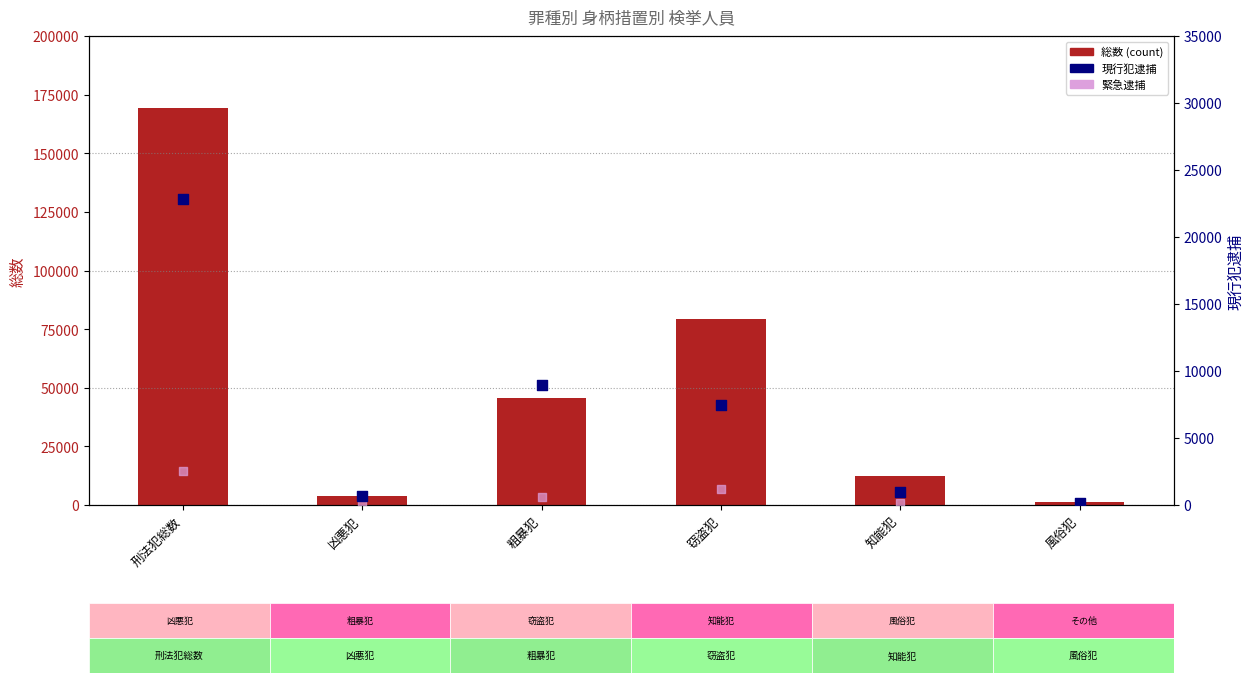

Is the value of 総数 (count) at 粗暴犯 greater than the value of 現行犯逮捕 at 粗暴犯?

Yes